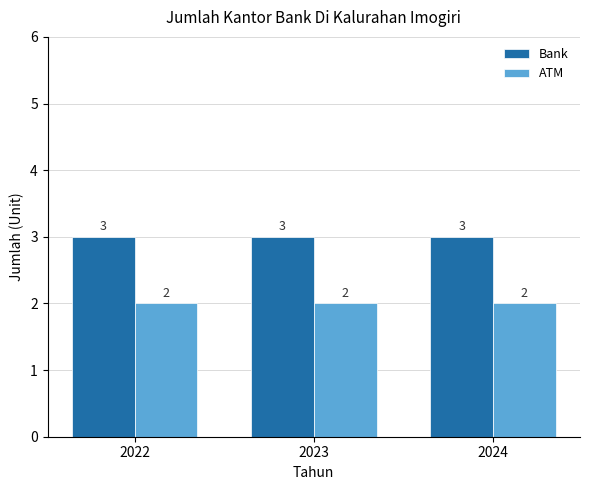

What are all the series names shown in the legend?

Bank, ATM